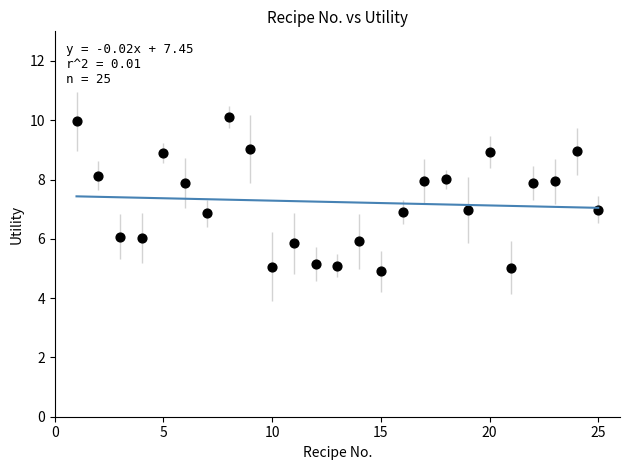

What is the range of X values (max minus min)?

24.0